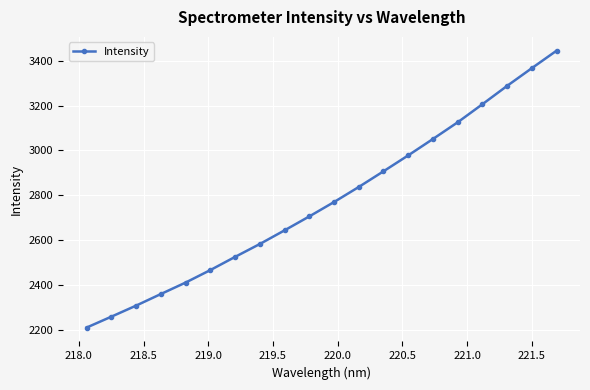

What is the sum of all values?

55450.3